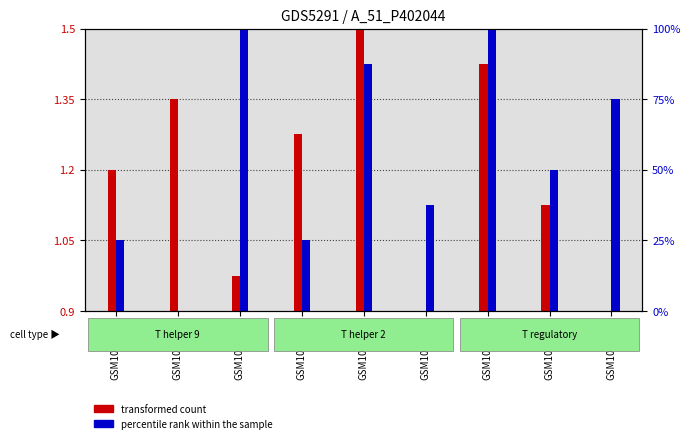

How many distinct data groups are displayed?

2